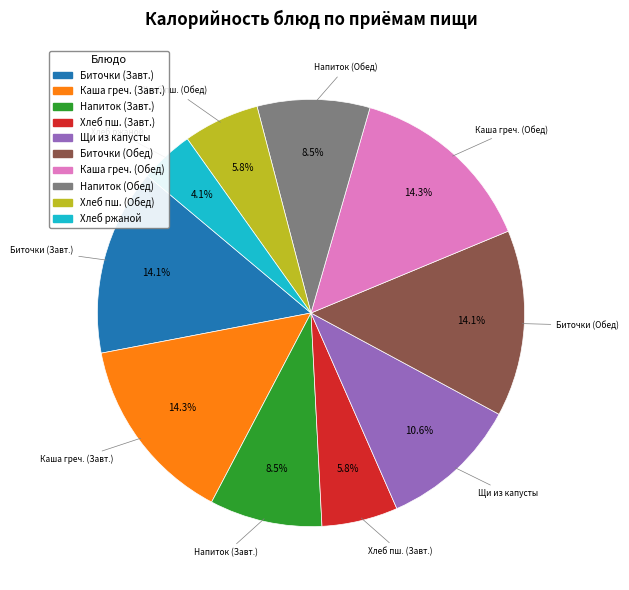

Which category has the smallest portion of the pie?

Хлеб ржаной